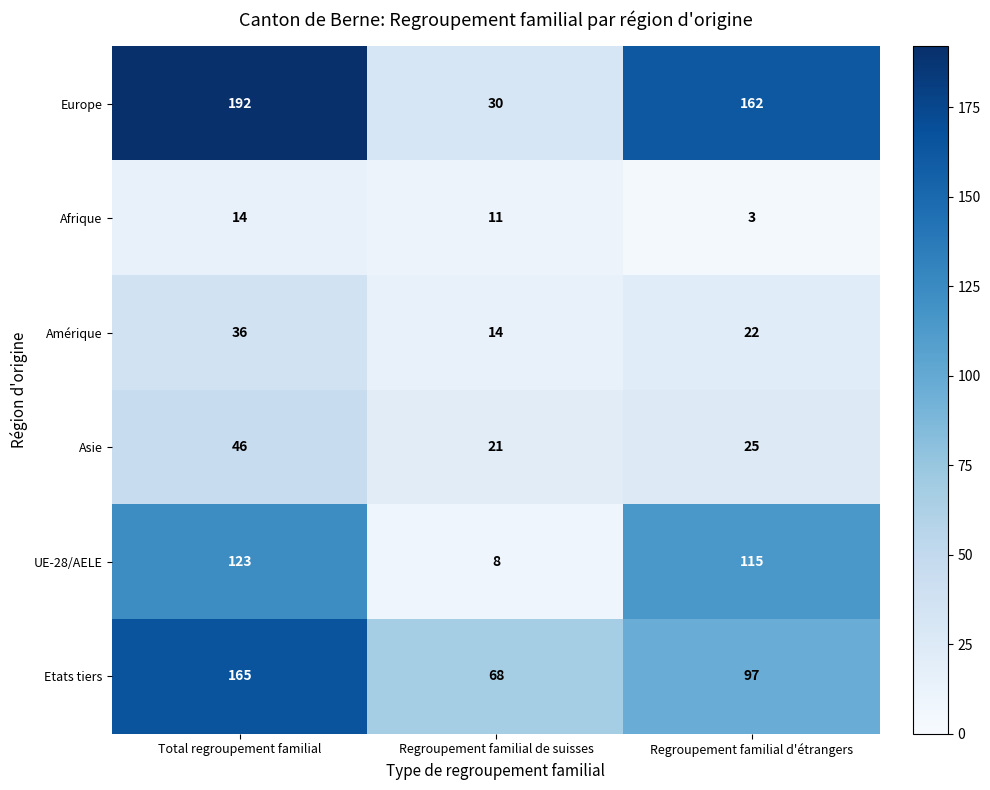

What is the average value of the Amérique series?

24